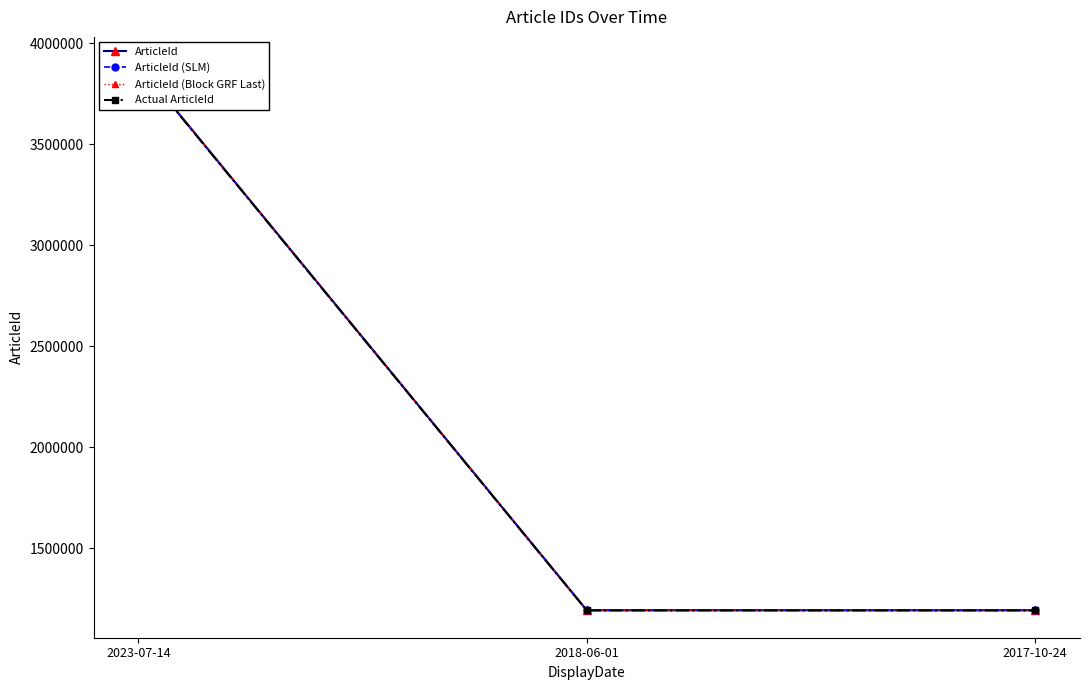

How many data points in ArticleId are less than 1192955?

1